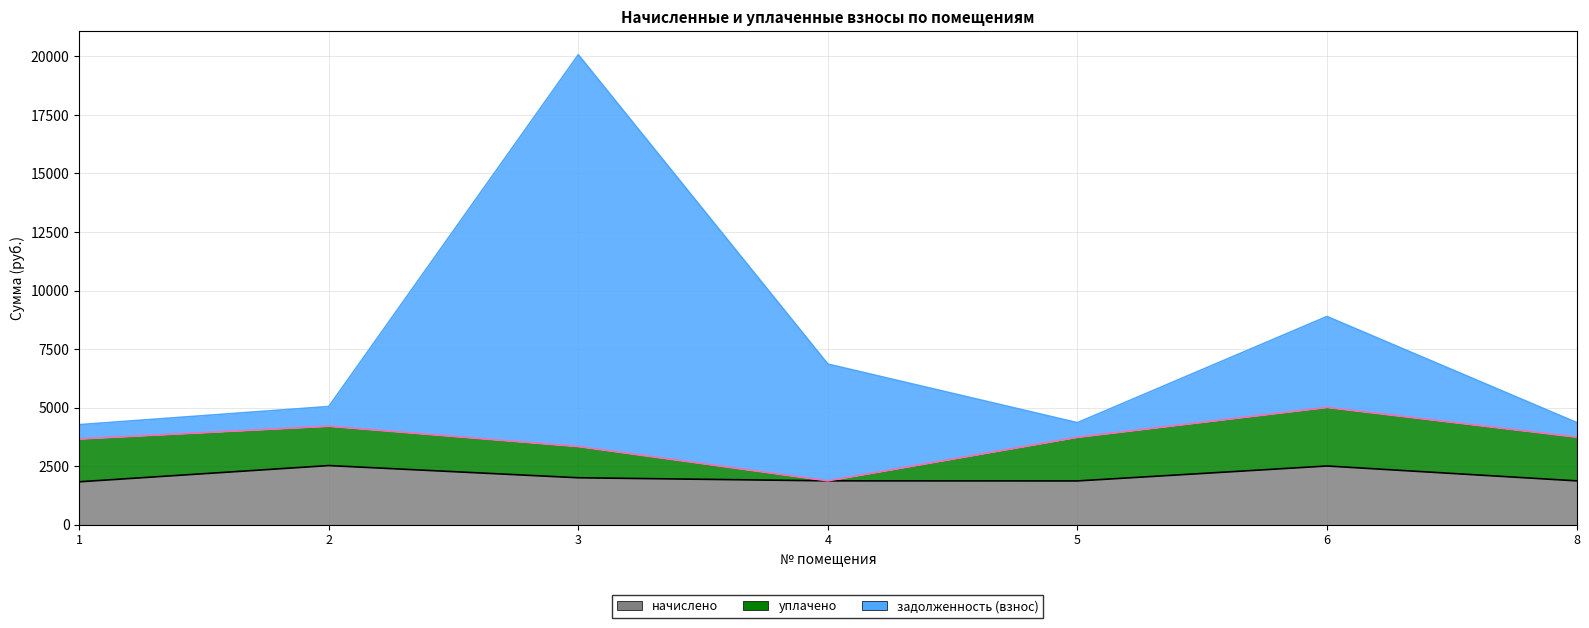

What is the highest value of the начислено series?

2522.2